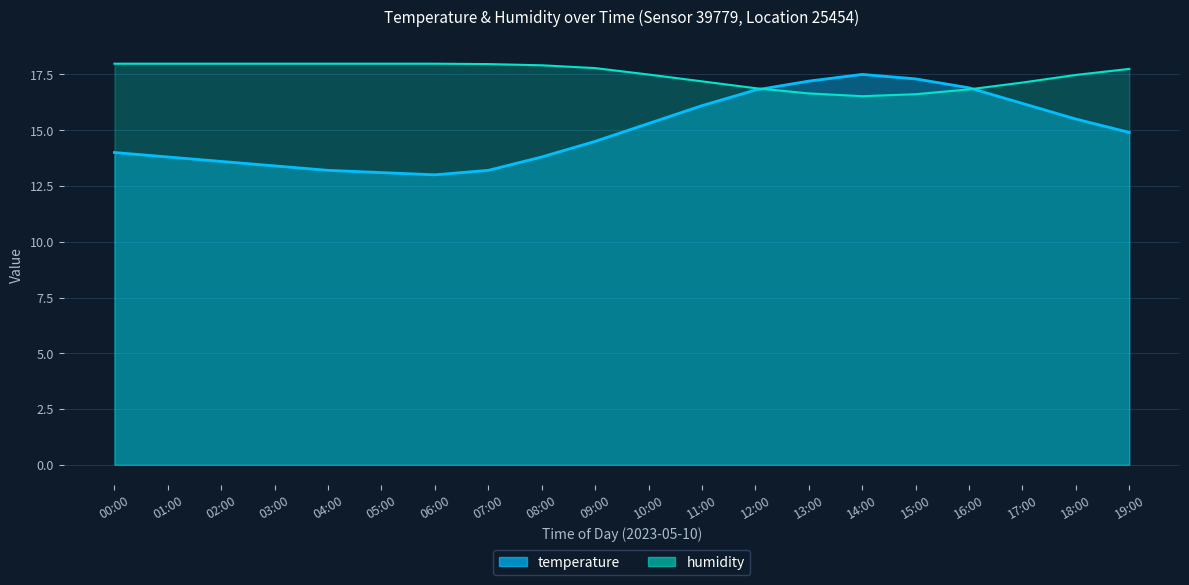

At which category does temperature reach its first local valley?

06:00